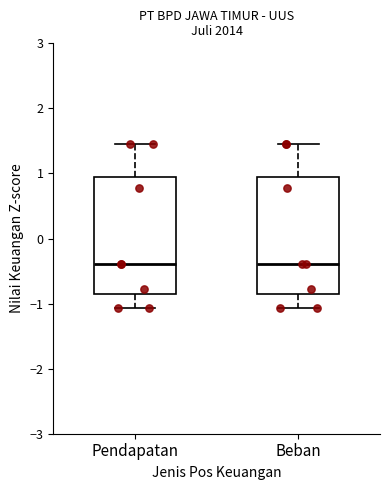

Where does the median line of the box for Beban sit on the y-axis? The values are not printed on the chart, so give them approximately, as read against the axis.

-0.4